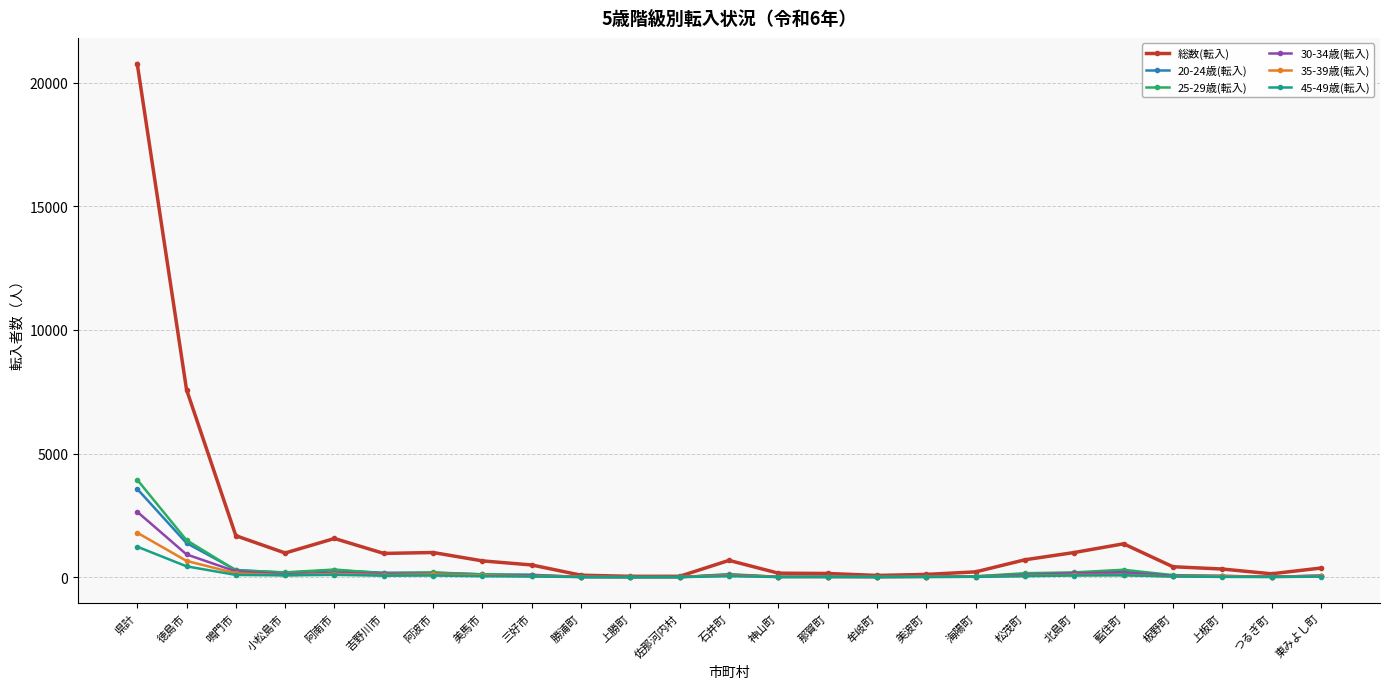

True or false: 30-34歳(転入) has more than 0 interior local peaks.

True